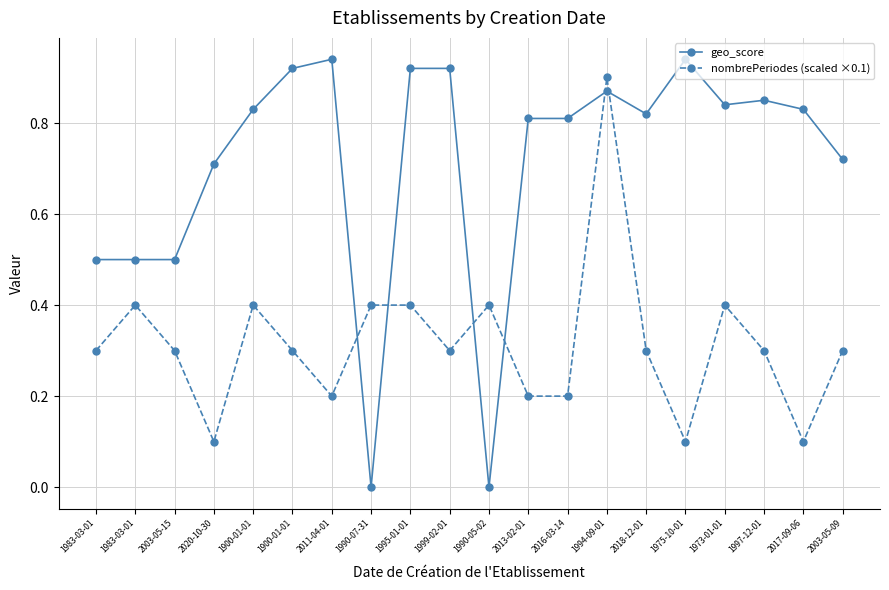

At how many categories does at least one series exceed 0?

20